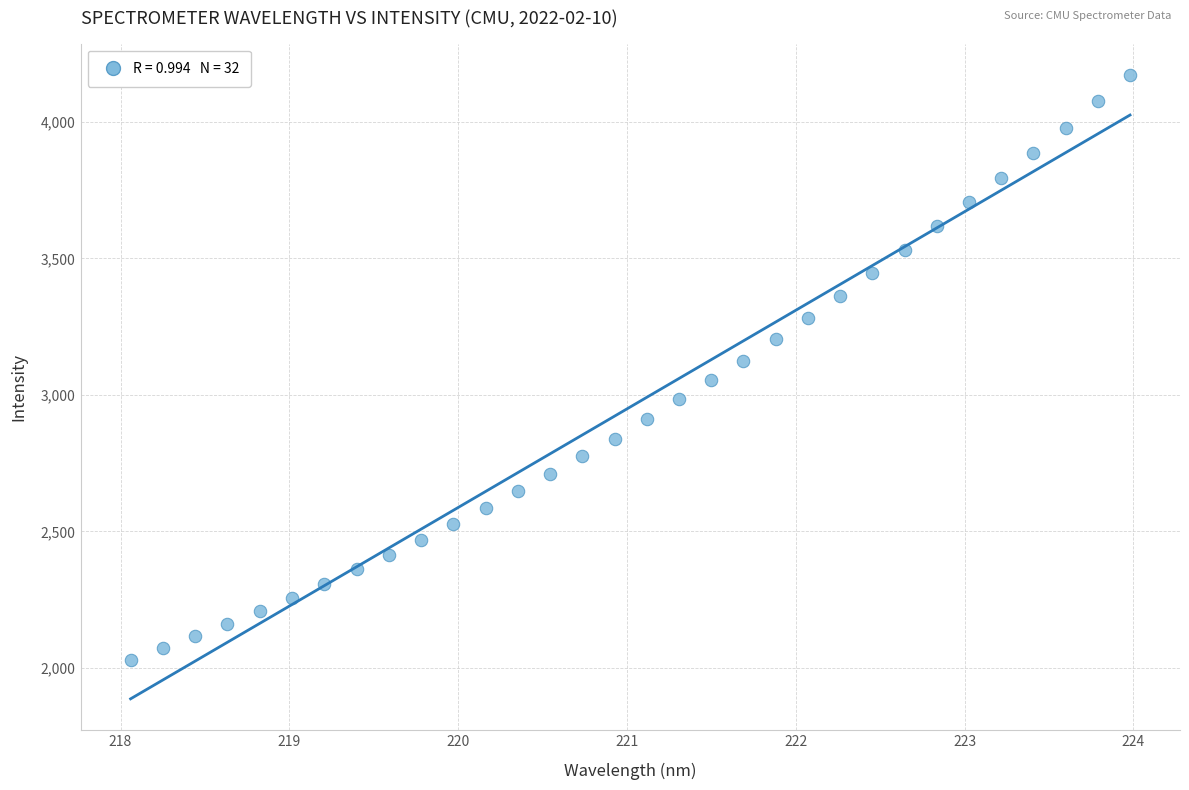

What is the range of X values (max minus min)?

5.9